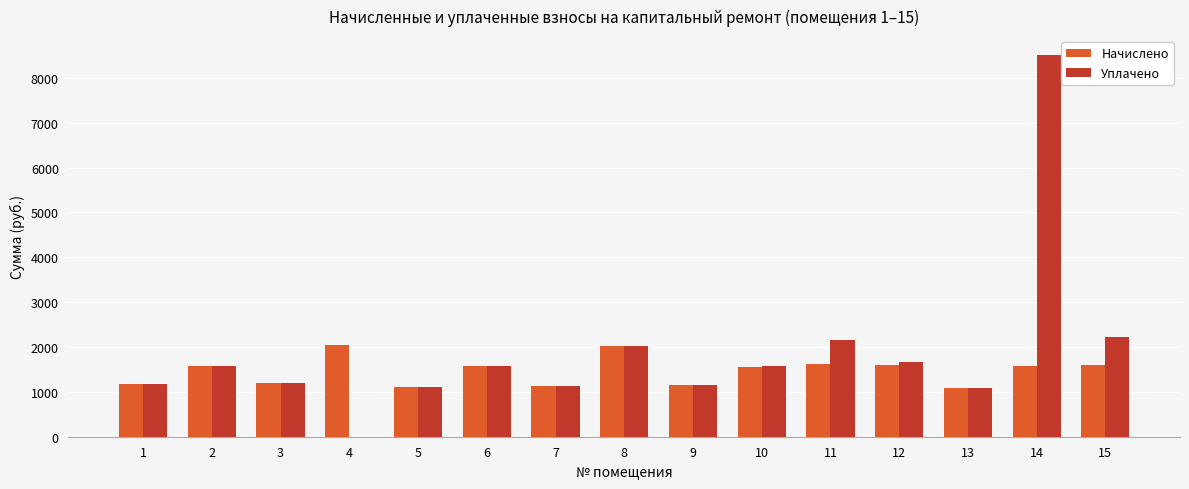

What is the maximum value shown in the chart?

8506.4